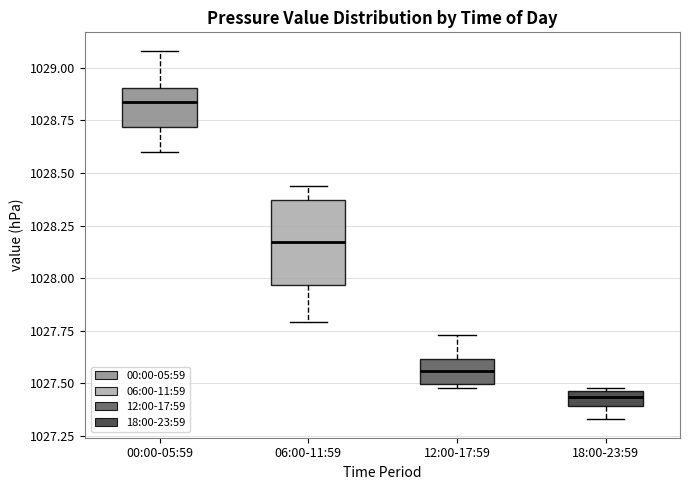

Which box's median line is the highest?

00:00-05:59